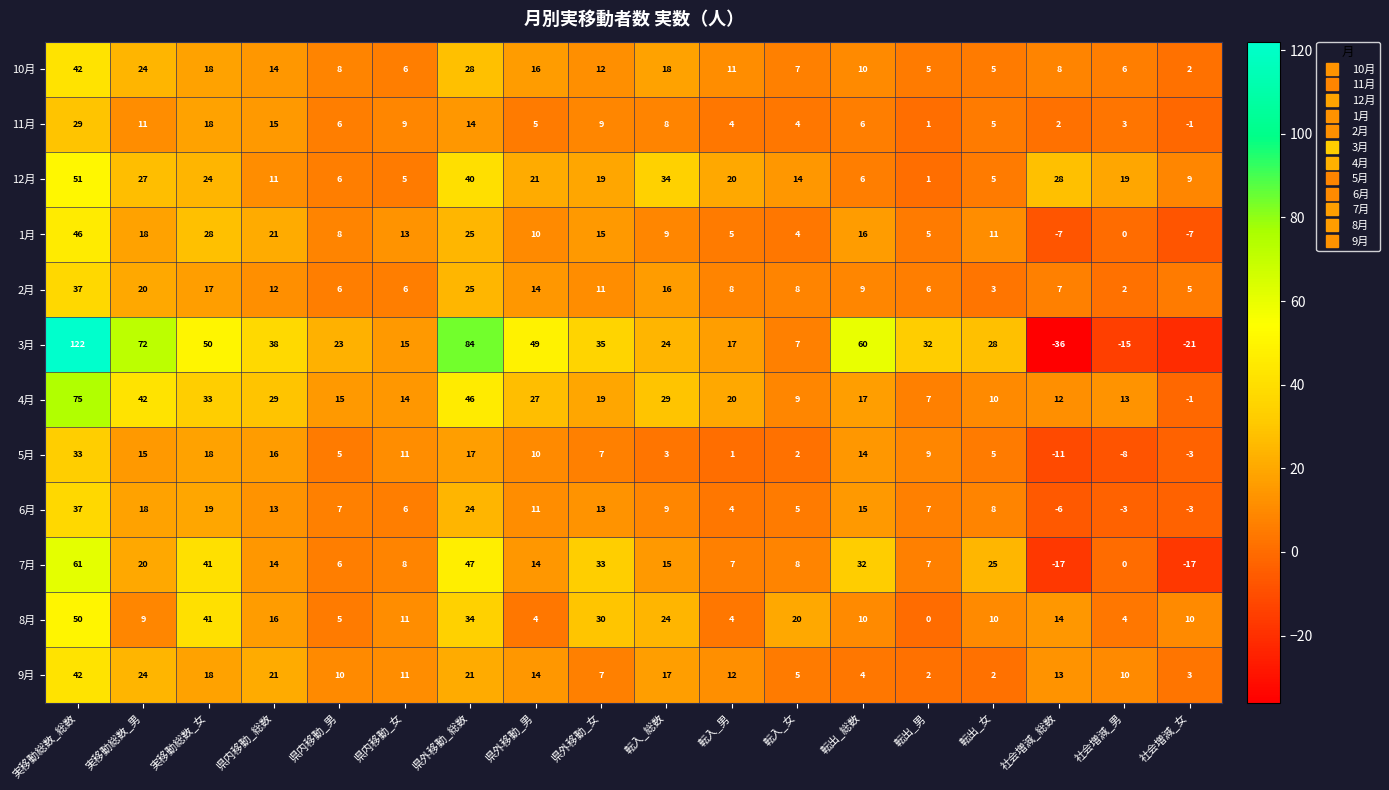

How many series are shown in this chart?

12